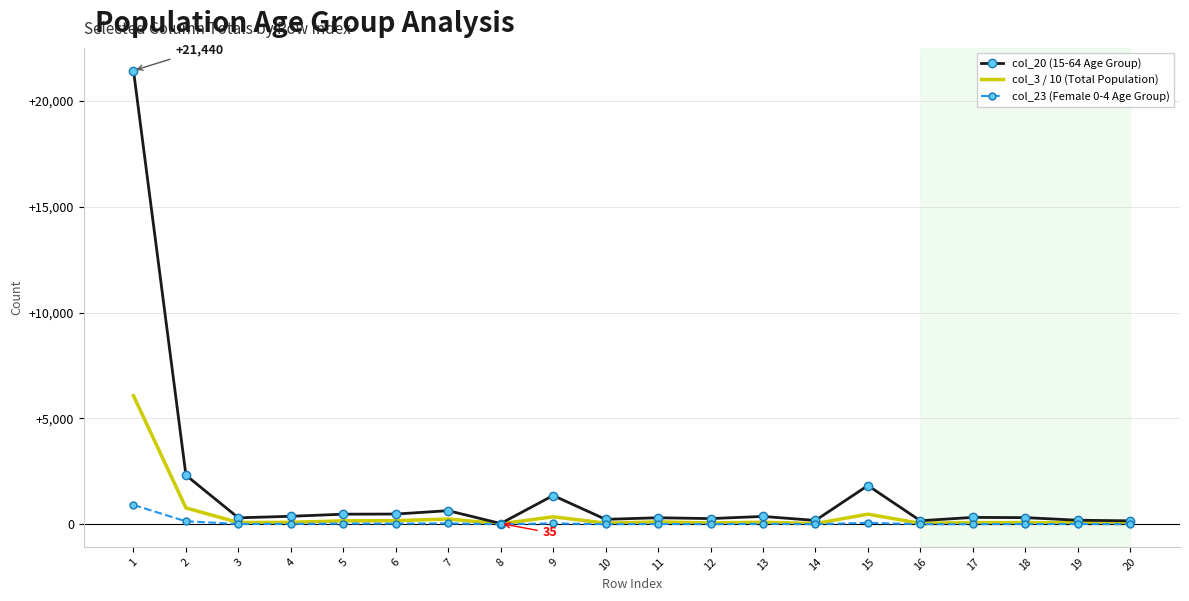

Which series has the largest total across all categories?

col_20 (15-64 Age Group)